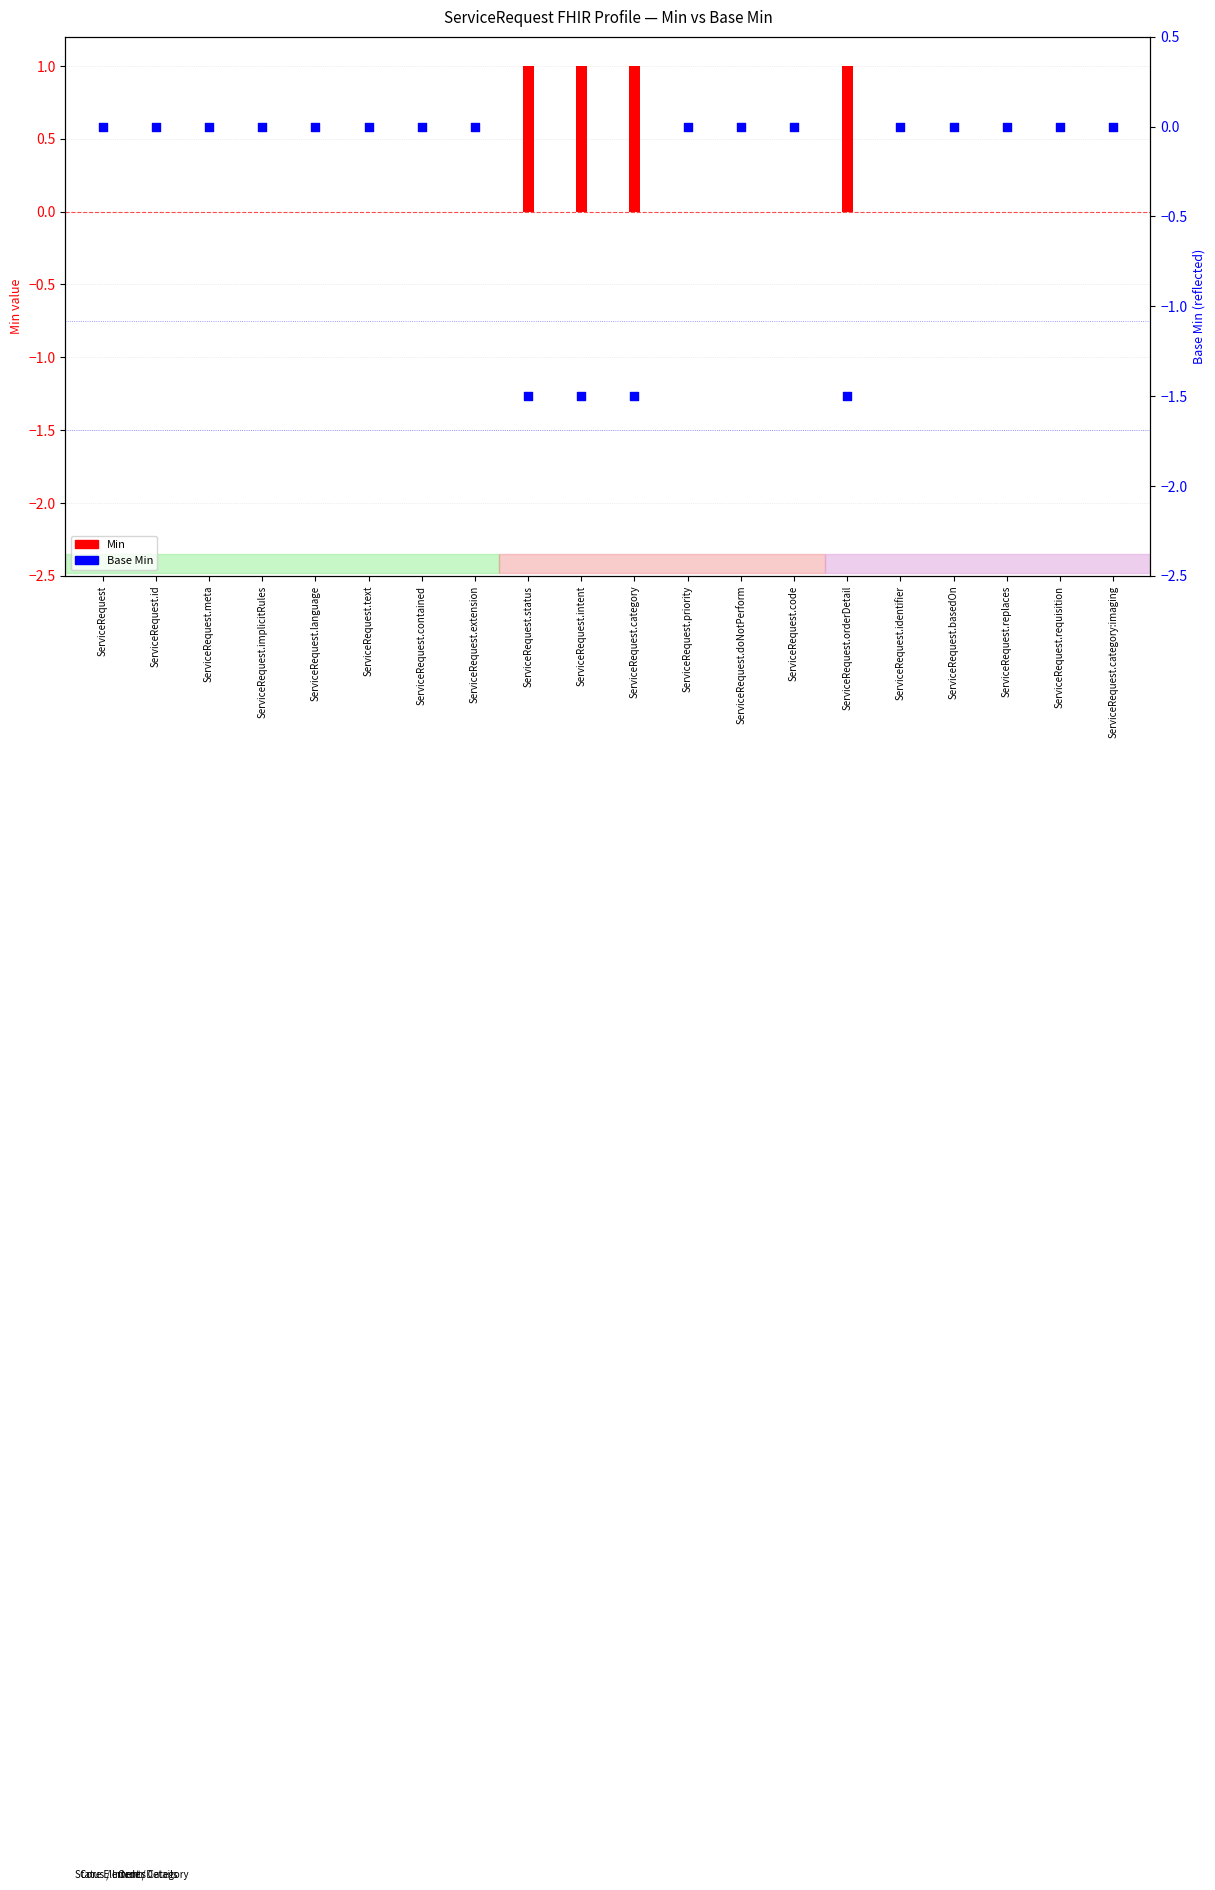

At which category is the sum across all series the highest?

ServiceRequest